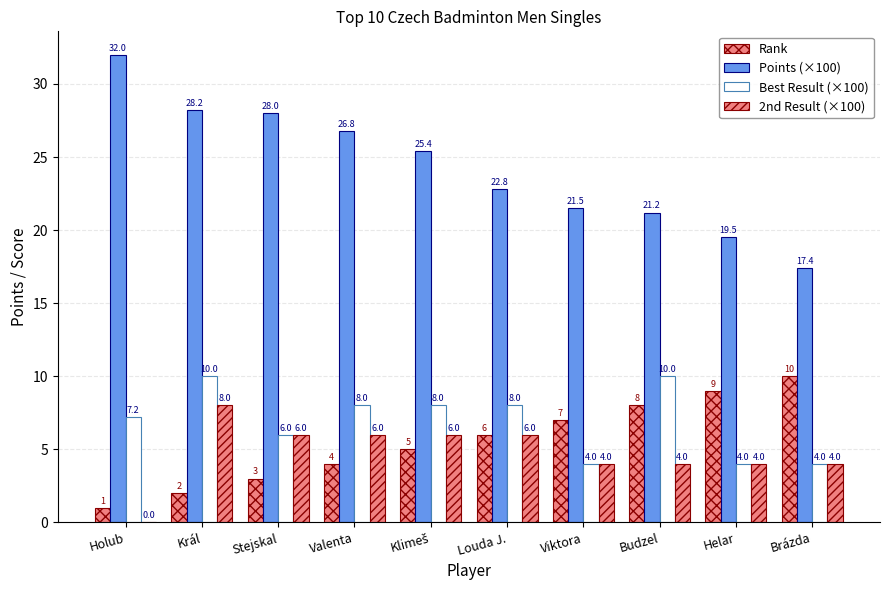

What is the sum of all 2nd Result (×100) values?

48.0